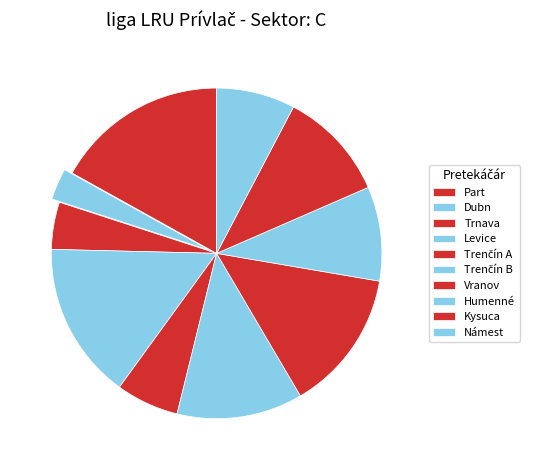

Is it true that Trnava is 1% of the pie?

False